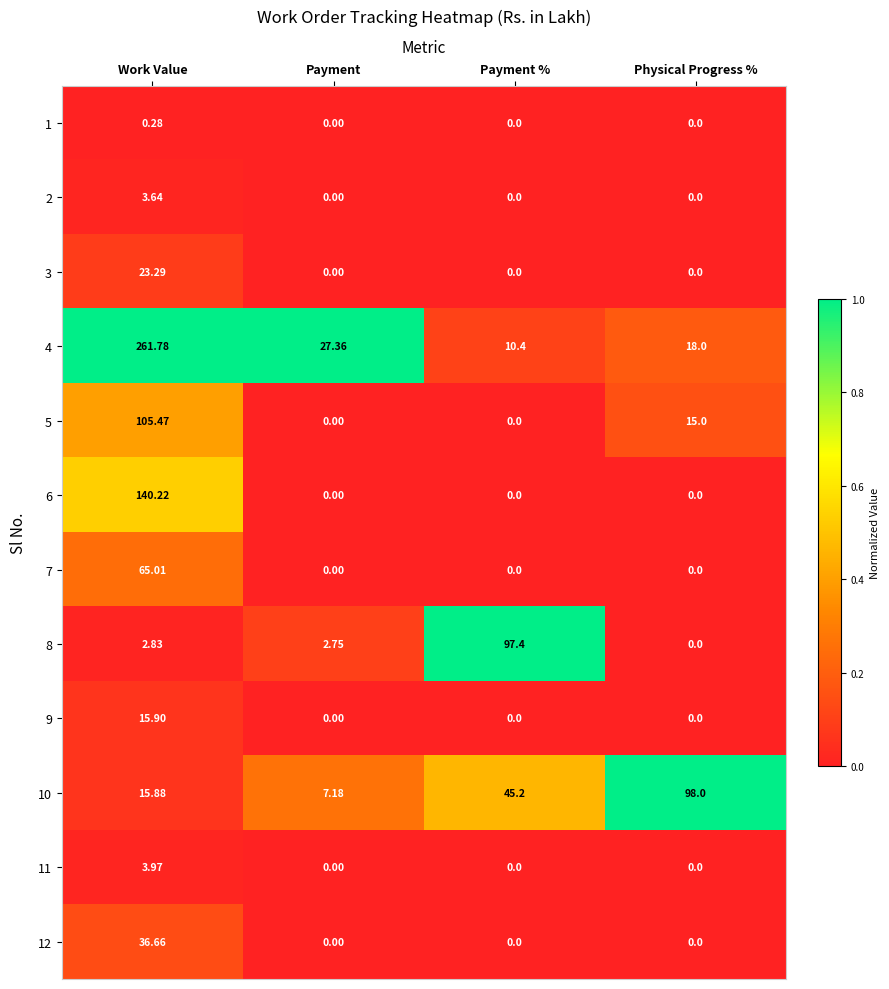

At which label does 4 first exceed 27?

Work Value